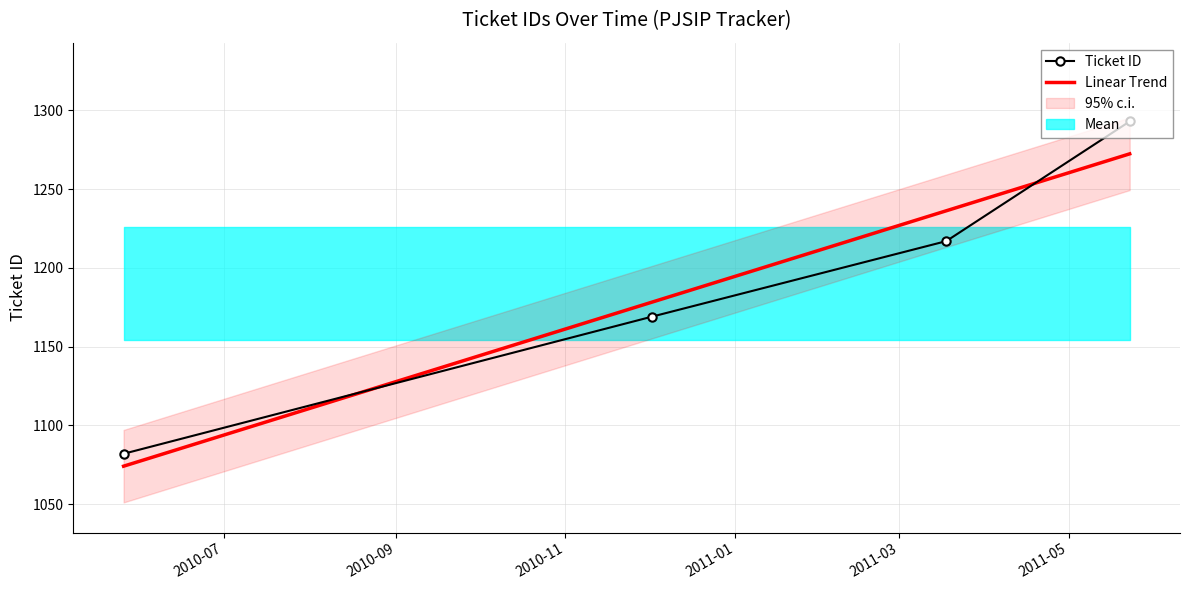

What is the value of the 1st point from the left?

1082